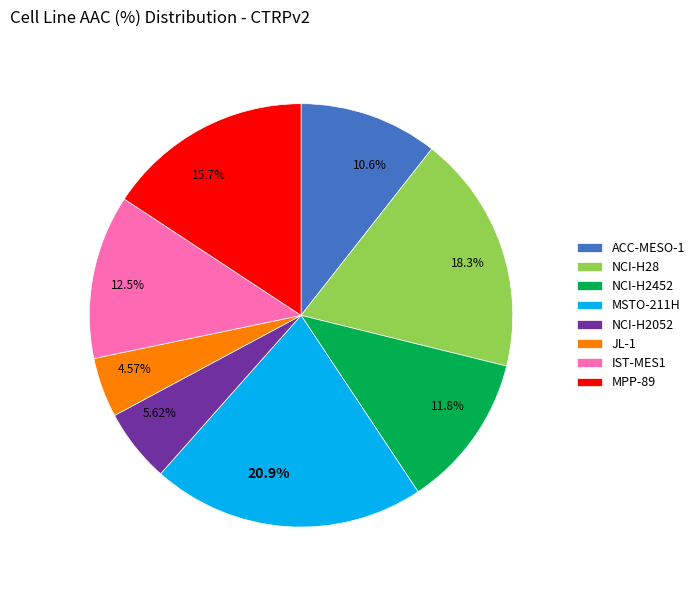

Which slice is the largest?

MSTO-211H